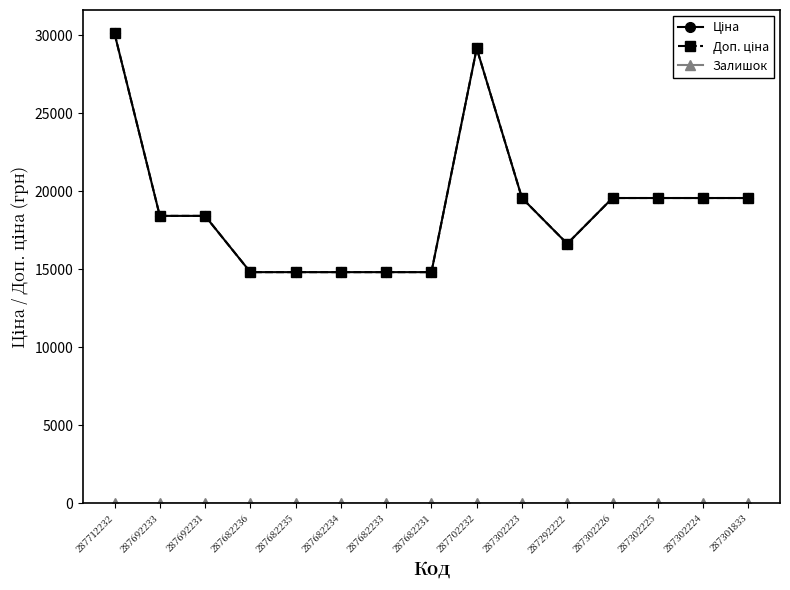

What is the lowest value of the Ціна series?

14817.6